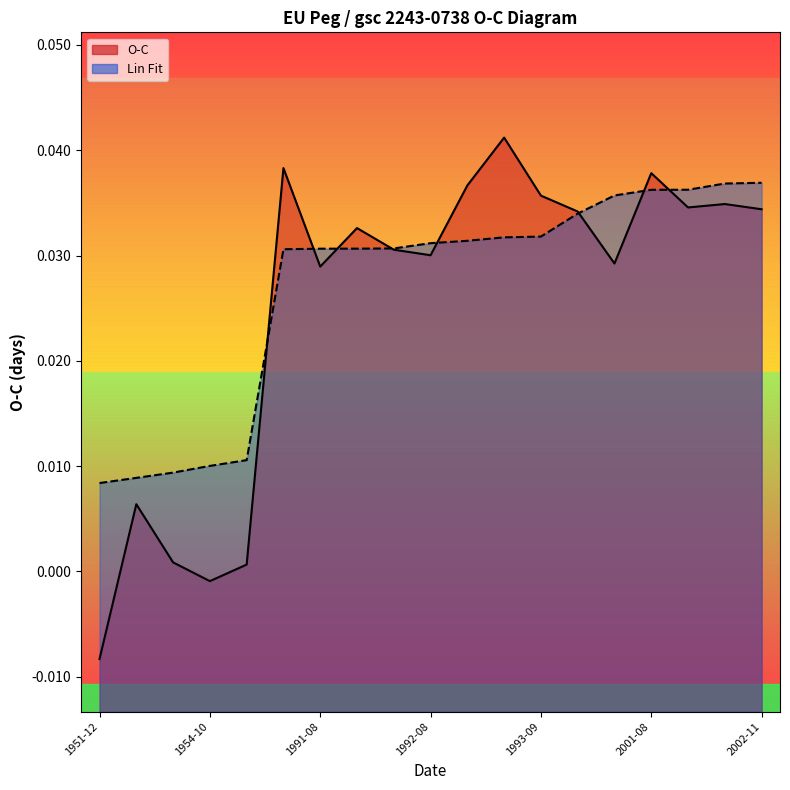

What position from the left is 1993-09?

13